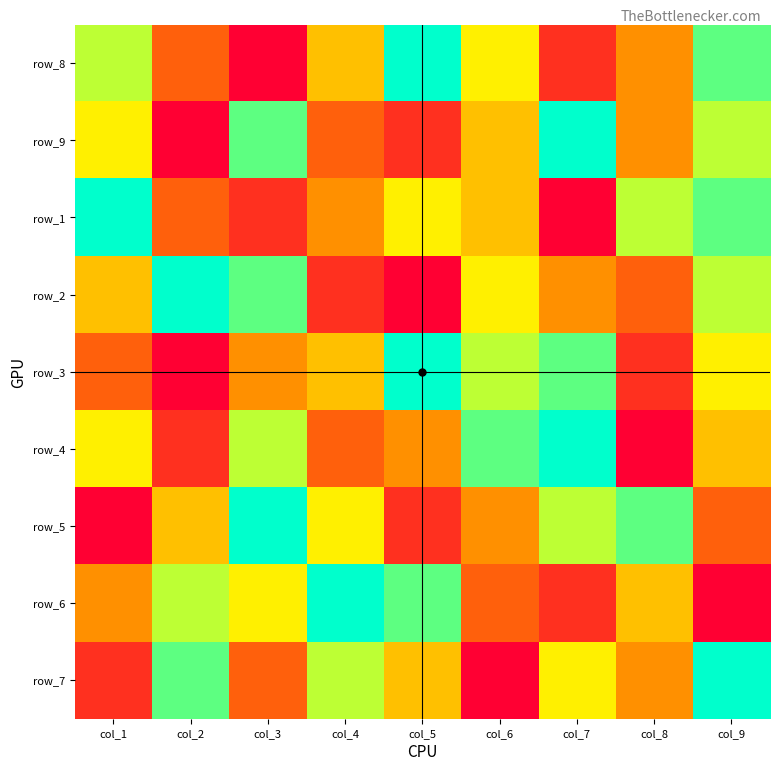

Is it true that row_5 equals 0 at col_8?

False